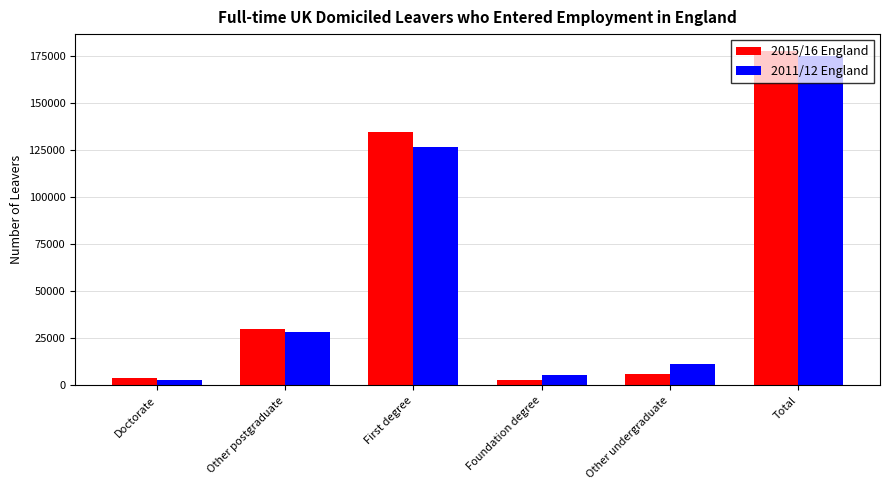

The 2011/12 England series shows 5340 at Foundation degree. True or false?

True